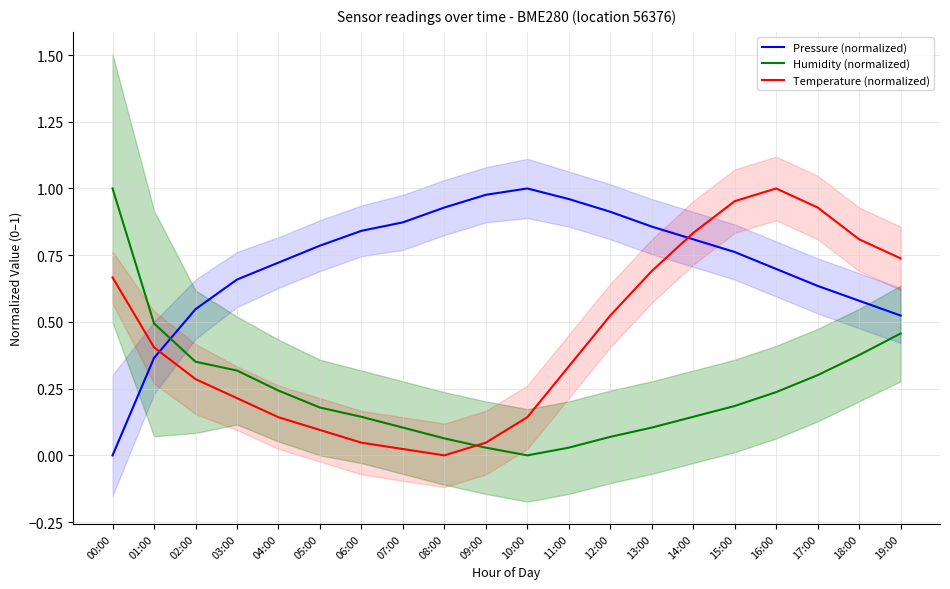

How many data points does each series have?

20